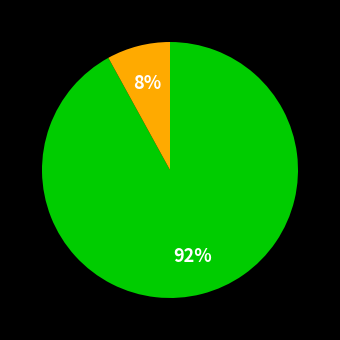

Is there a majority slice in this chart?

Yes